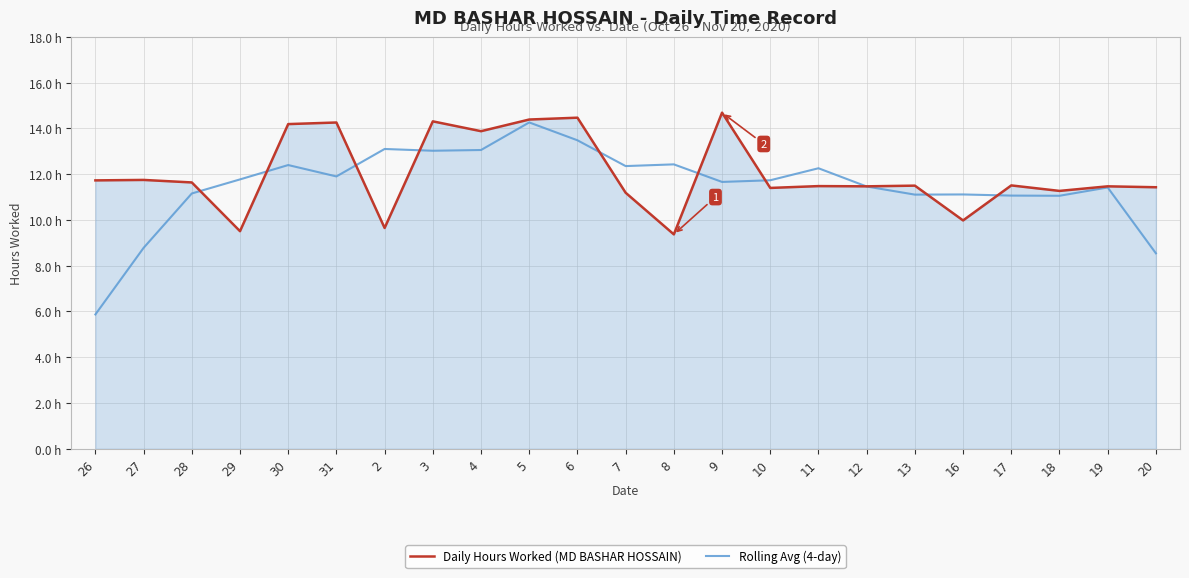

Which category has the lowest value in the Rolling Avg (4-day) series?

26